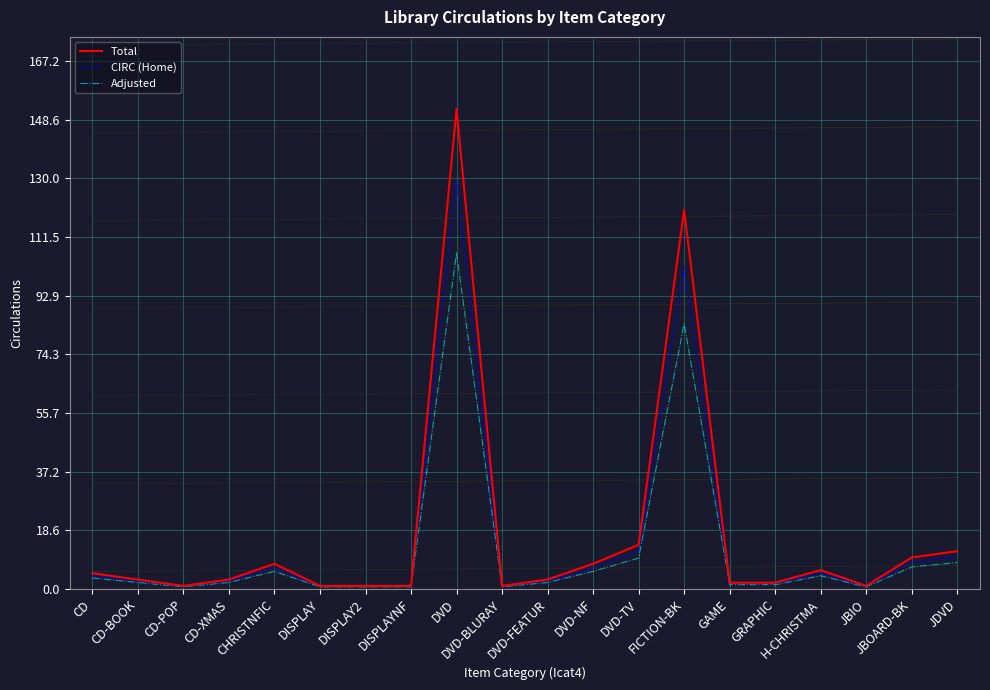

What is the sum of the Total values at CHRISTNFIC and CD-POP?

9.0